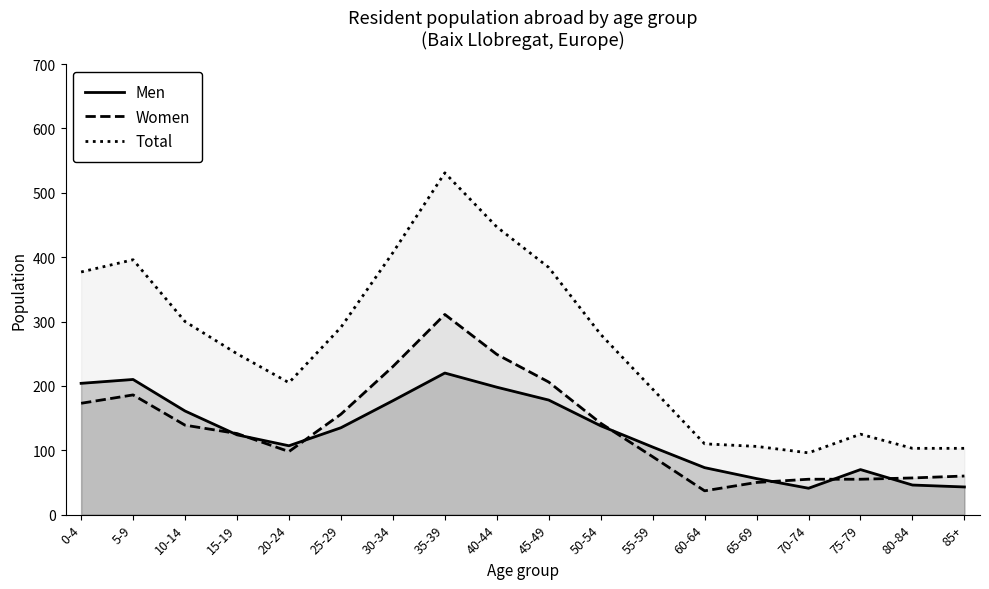

Between 45-49 and 50-54, which is larger?

45-49